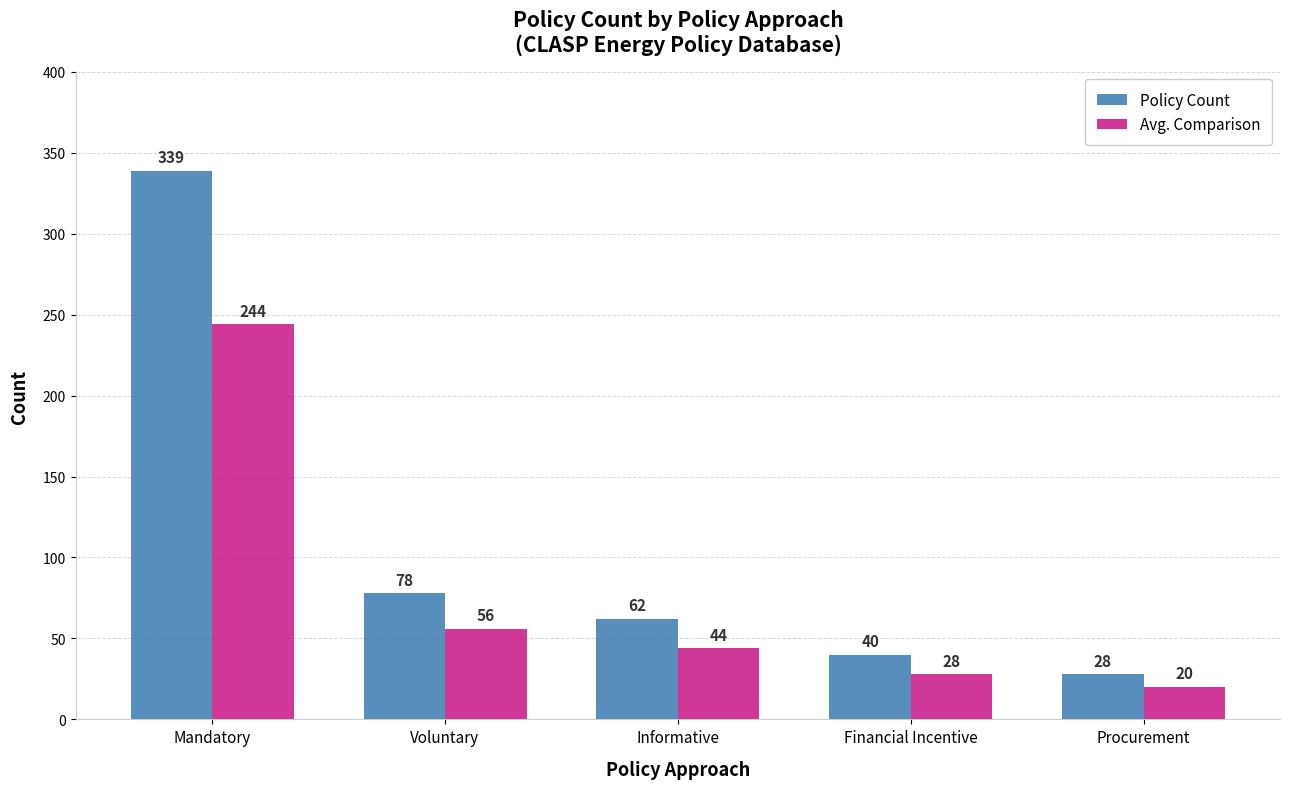

Reading left to right, list all the values displayed in this chart.

Policy Count: 339	78	62	40	28
Avg. Comparison: 244	56	44	28	20